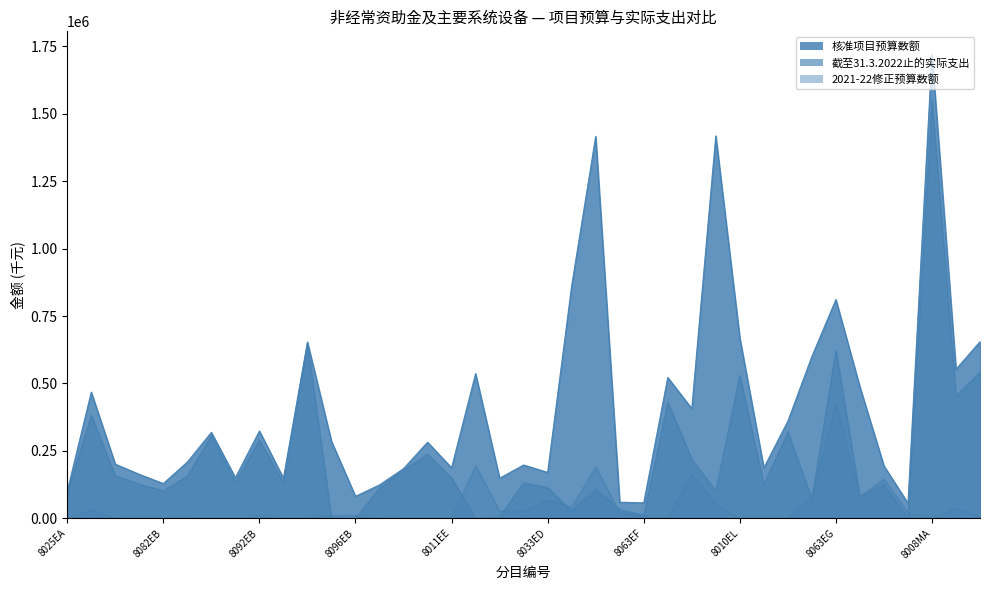

The value of 核准项目预算数额 at 8093EB is 193863. True or false?

False